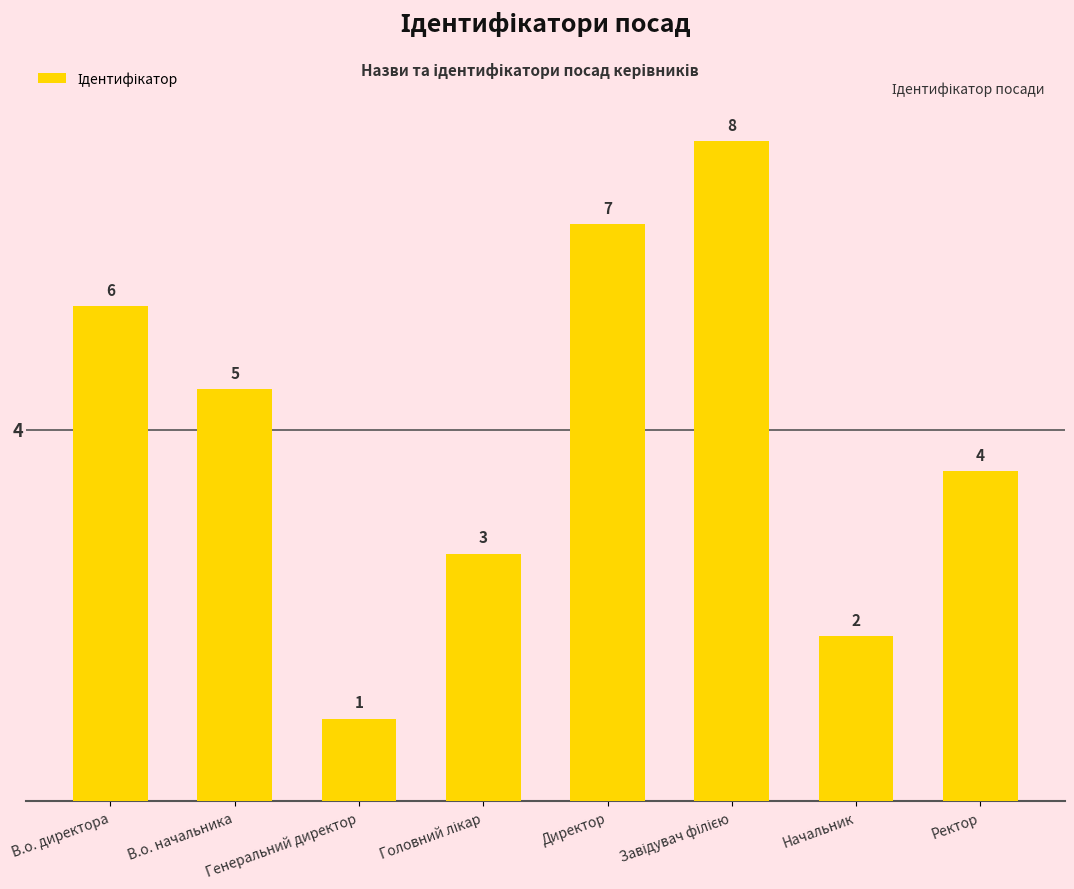

What is the label of the 6th bar from the right?

Генеральний директор